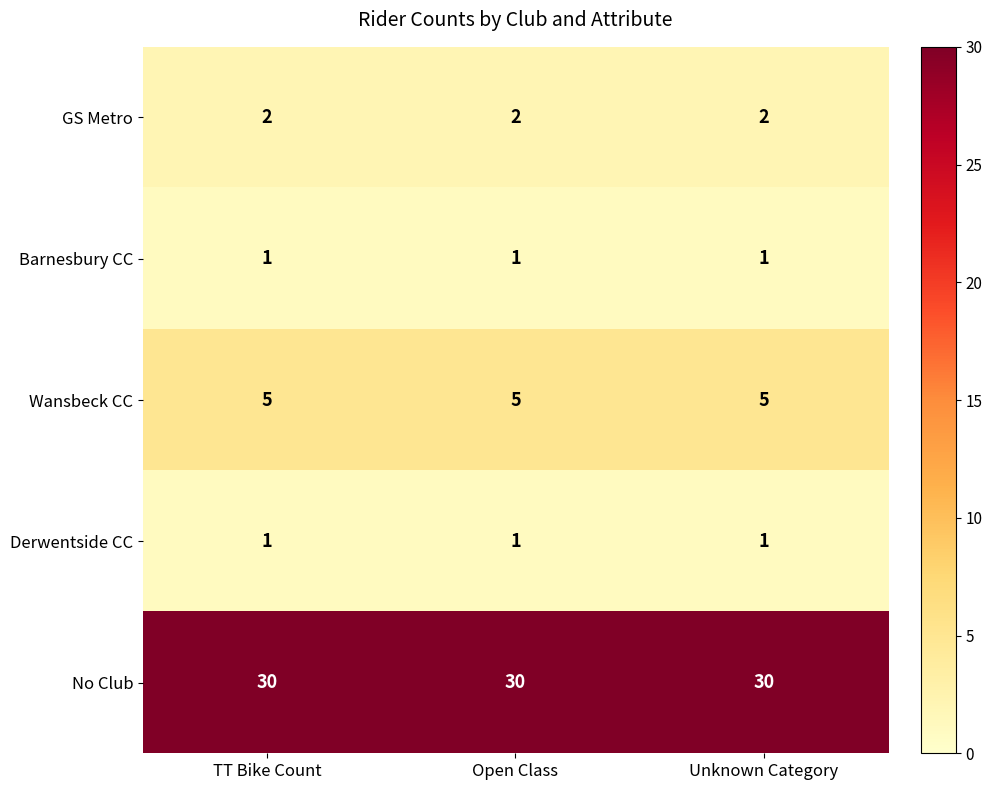

What is the difference between the highest and lowest values at TT Bike Count?

29